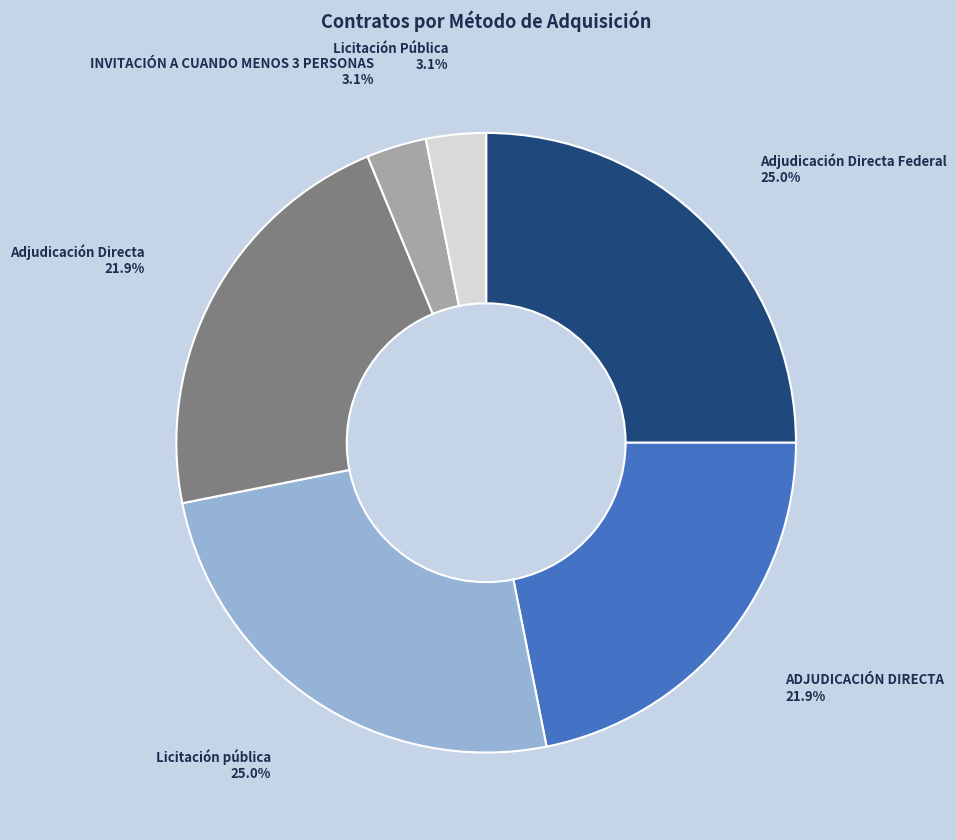

How many segments does this pie chart have?

6